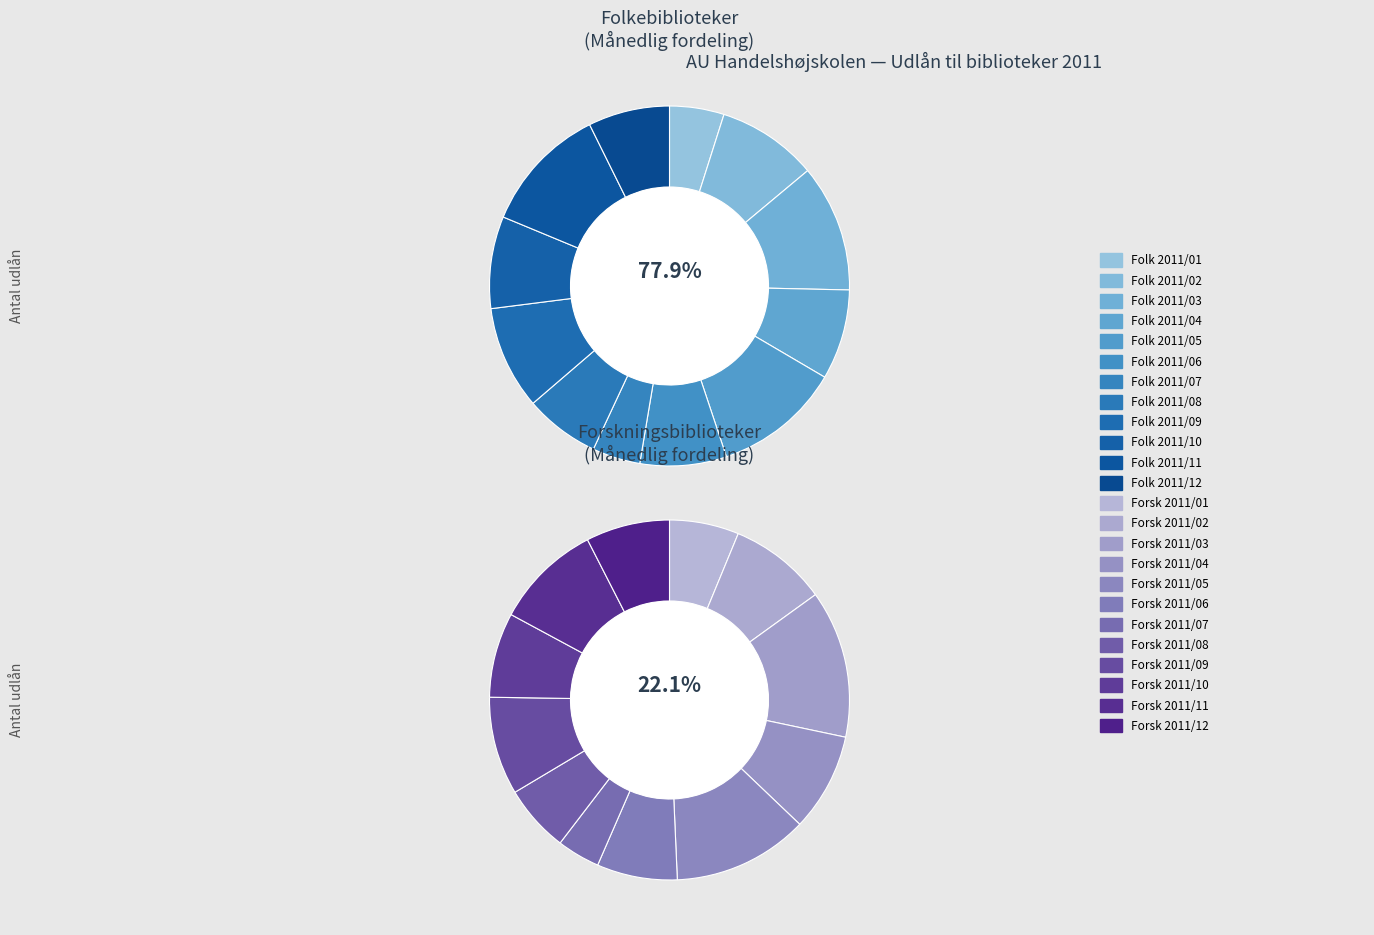

Count the number of slices in the pie.

12